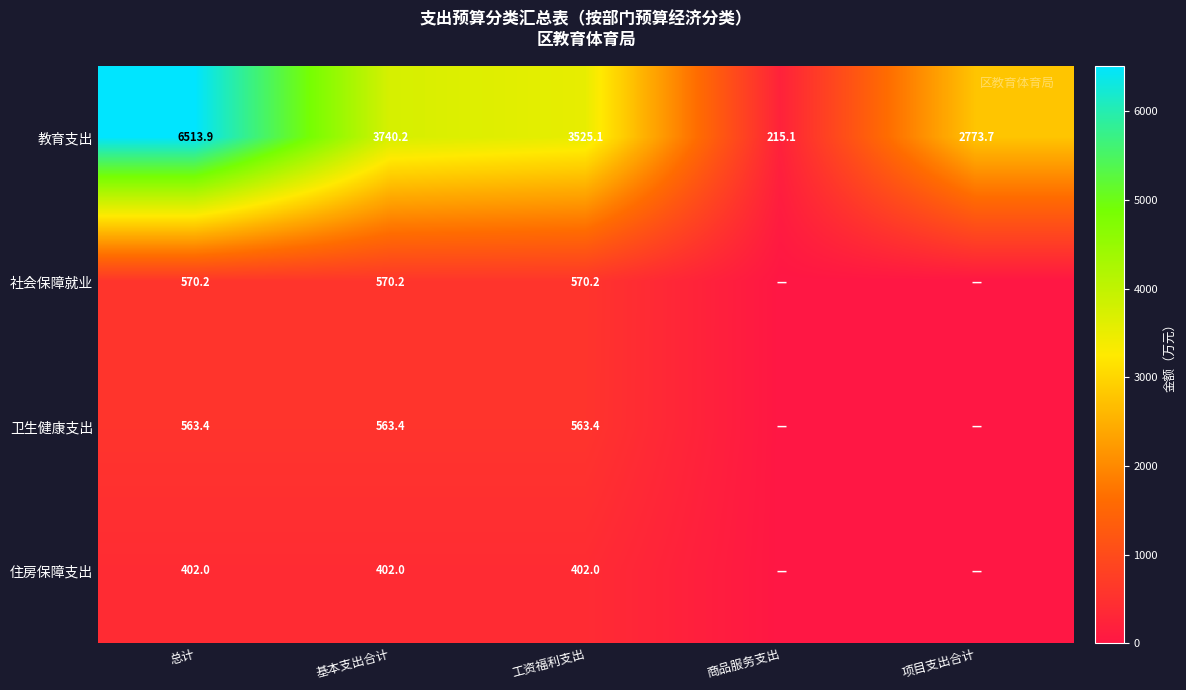

How many values in the 教育支出 series are below 3525?

2